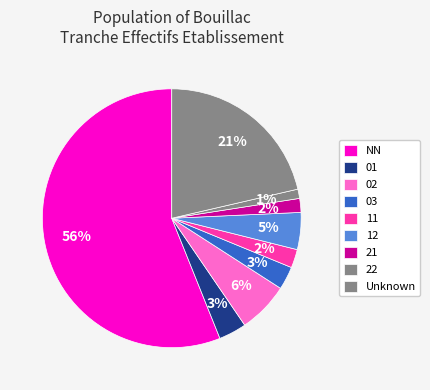

Count the number of slices in the pie.

9